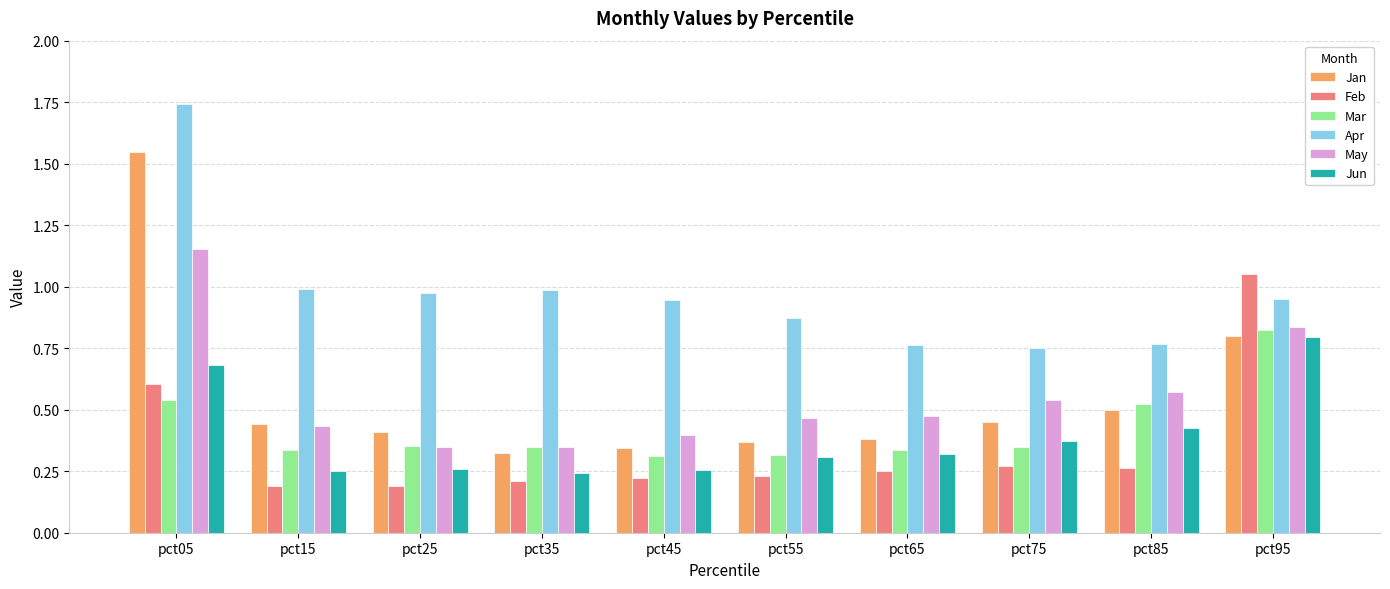

How many May values are between 0 and 1?

9